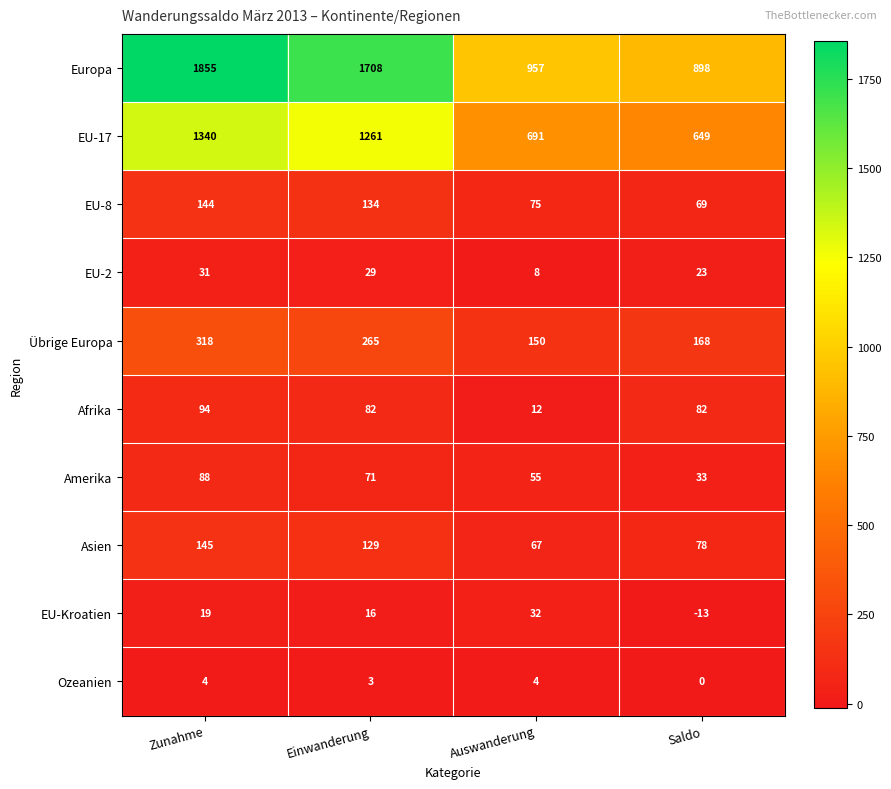

What is the difference between the Amerika values at Einwanderung and Zunahme?

17